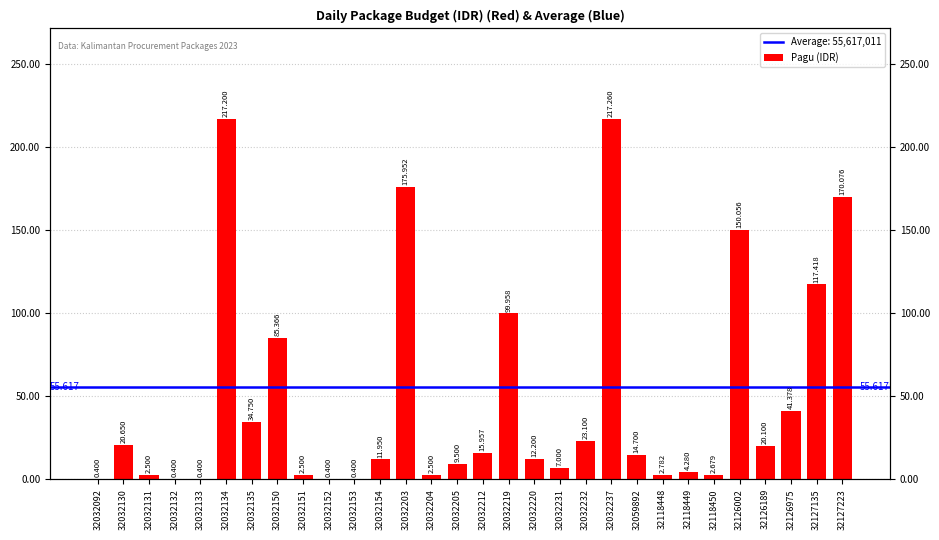

Reading right to left, transcribe all the data shown in this chart.

170076000	117418000	41378000	20100000	150056000	2679226	4279600	2782000	14700000	217260000	23100000	7000000	12200000	99958000	15957000	9500000	2500000	175952000	11950000	400000	400000	2500000	85366000	34750000	217200000	400000	400000	2500000	20650000	400000